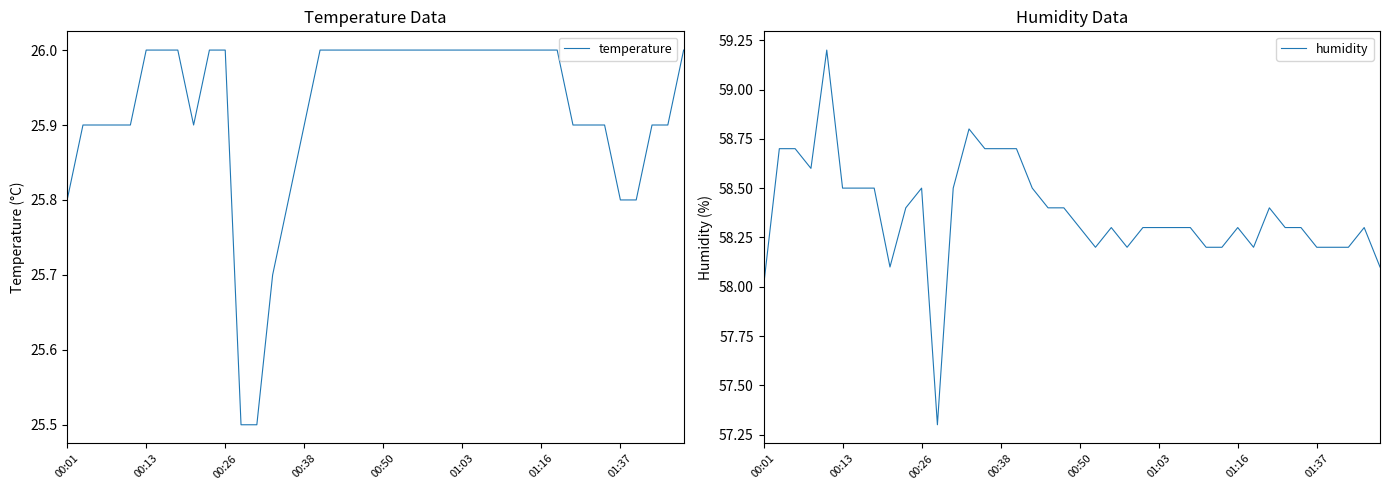

How many temperature values are between 25 and 26?

40